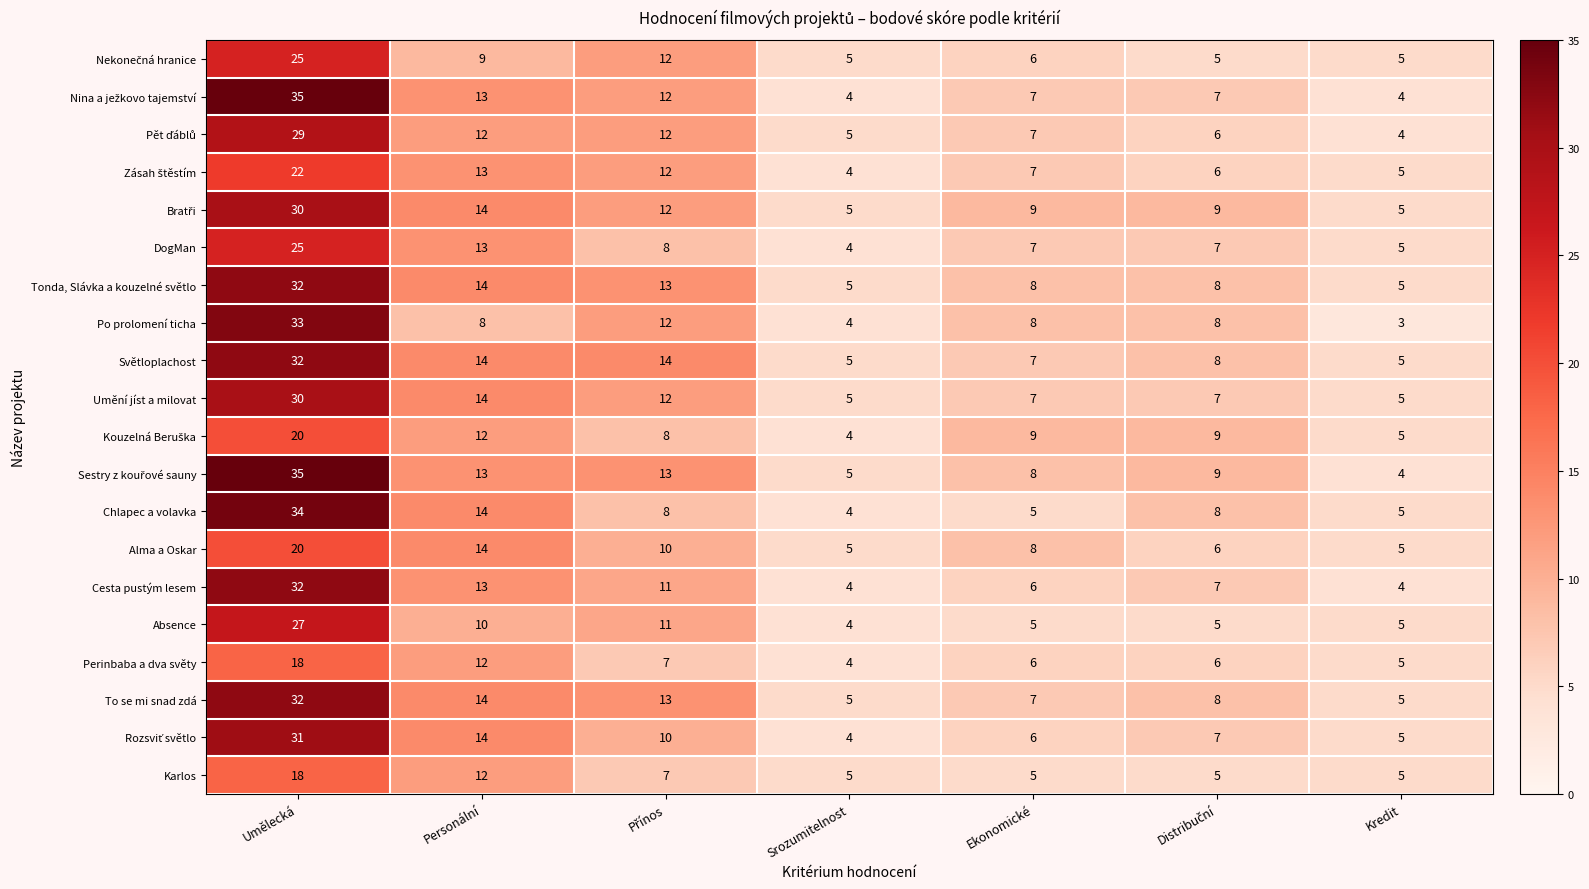

Read the Cesta pustým lesem value at Kredit.

4